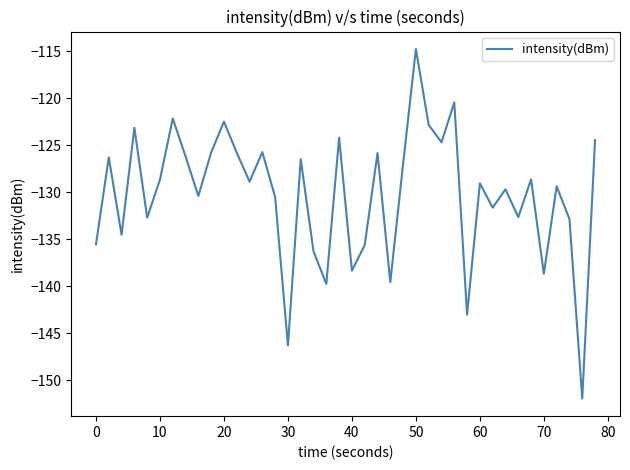

What is the greatest value displayed?

-114.7